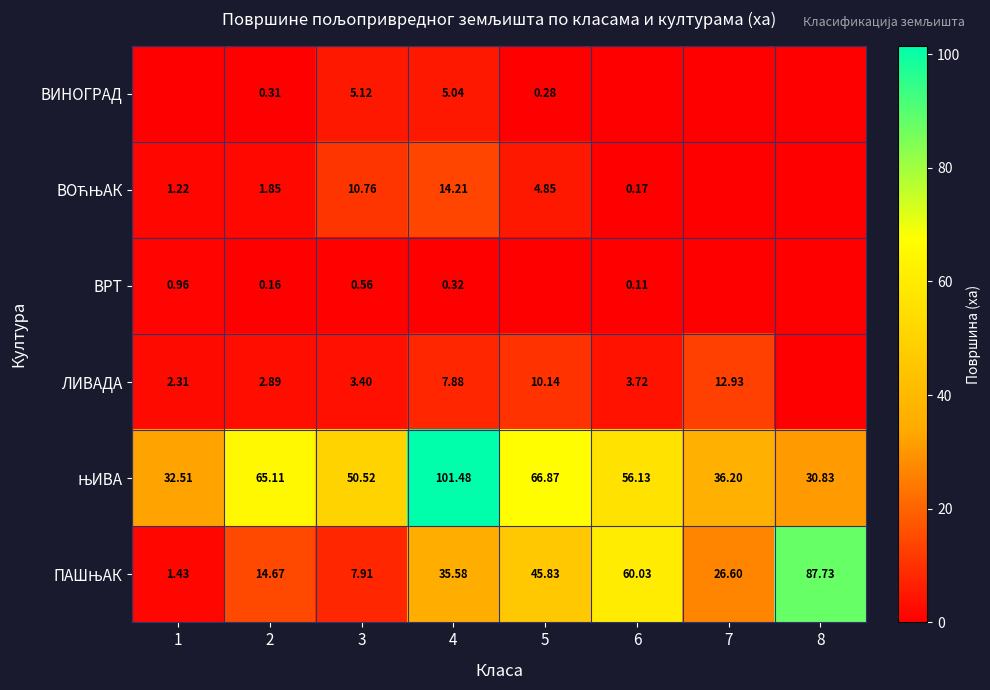

Where is ЛИВАДА nearest to the value 6?

4